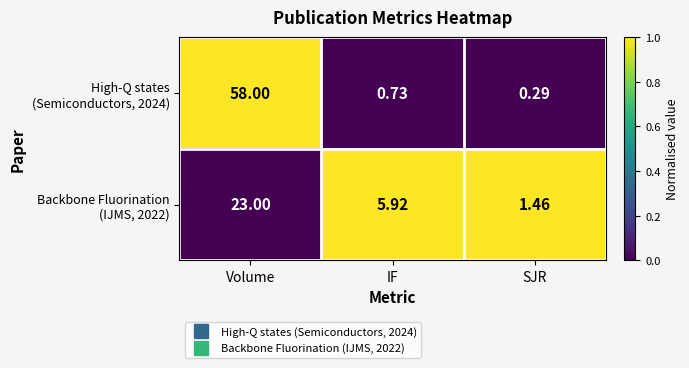

At which category is the sum across all series the highest?

Volume